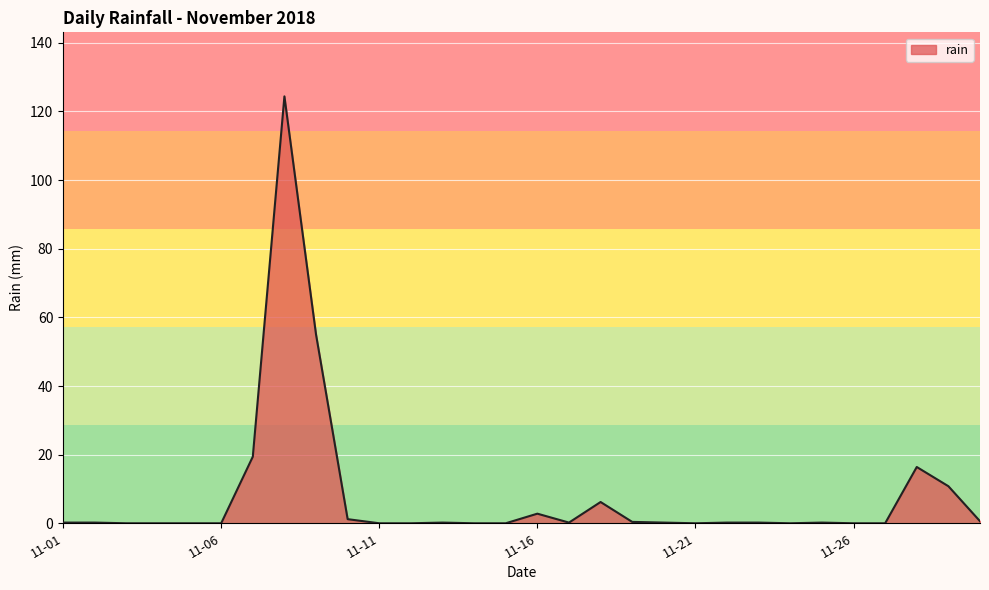

What is the maximum value shown in the chart?

124.4